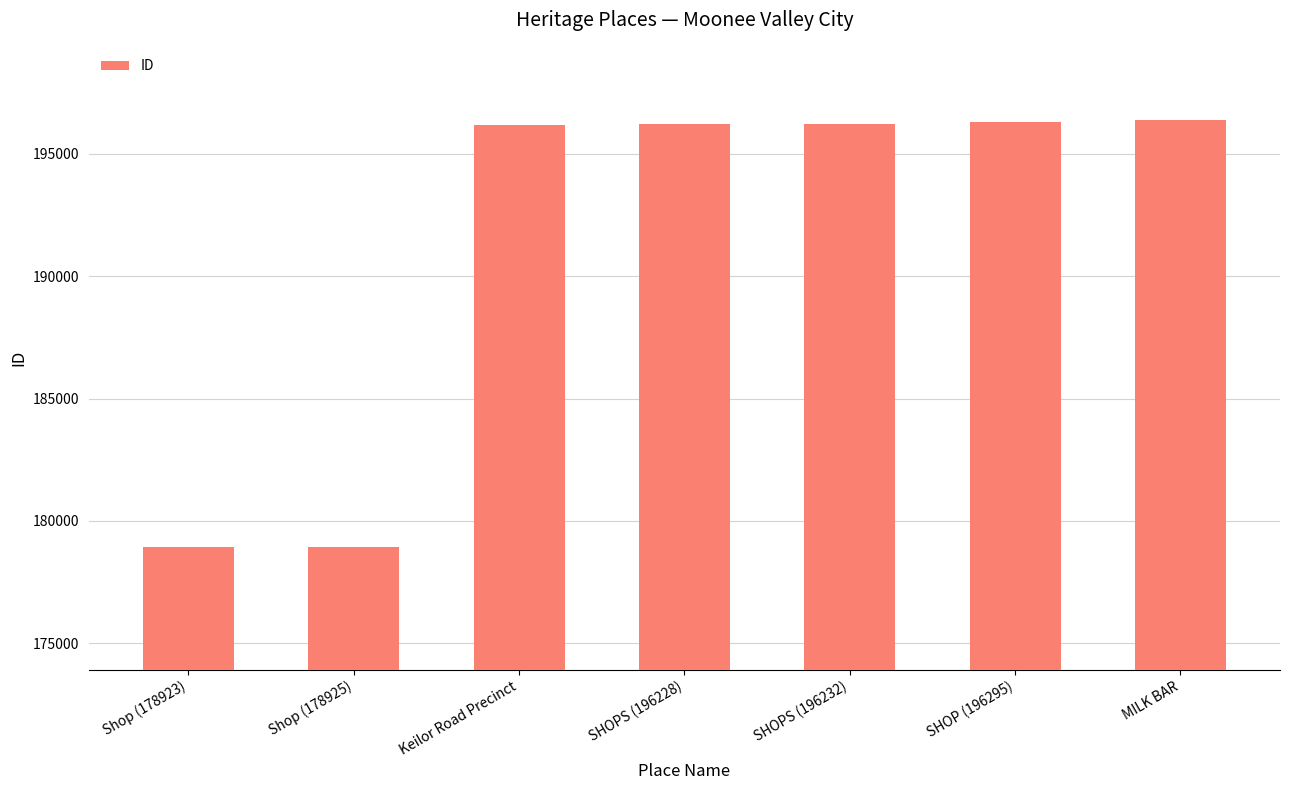

What is the sum of all values?

1339152